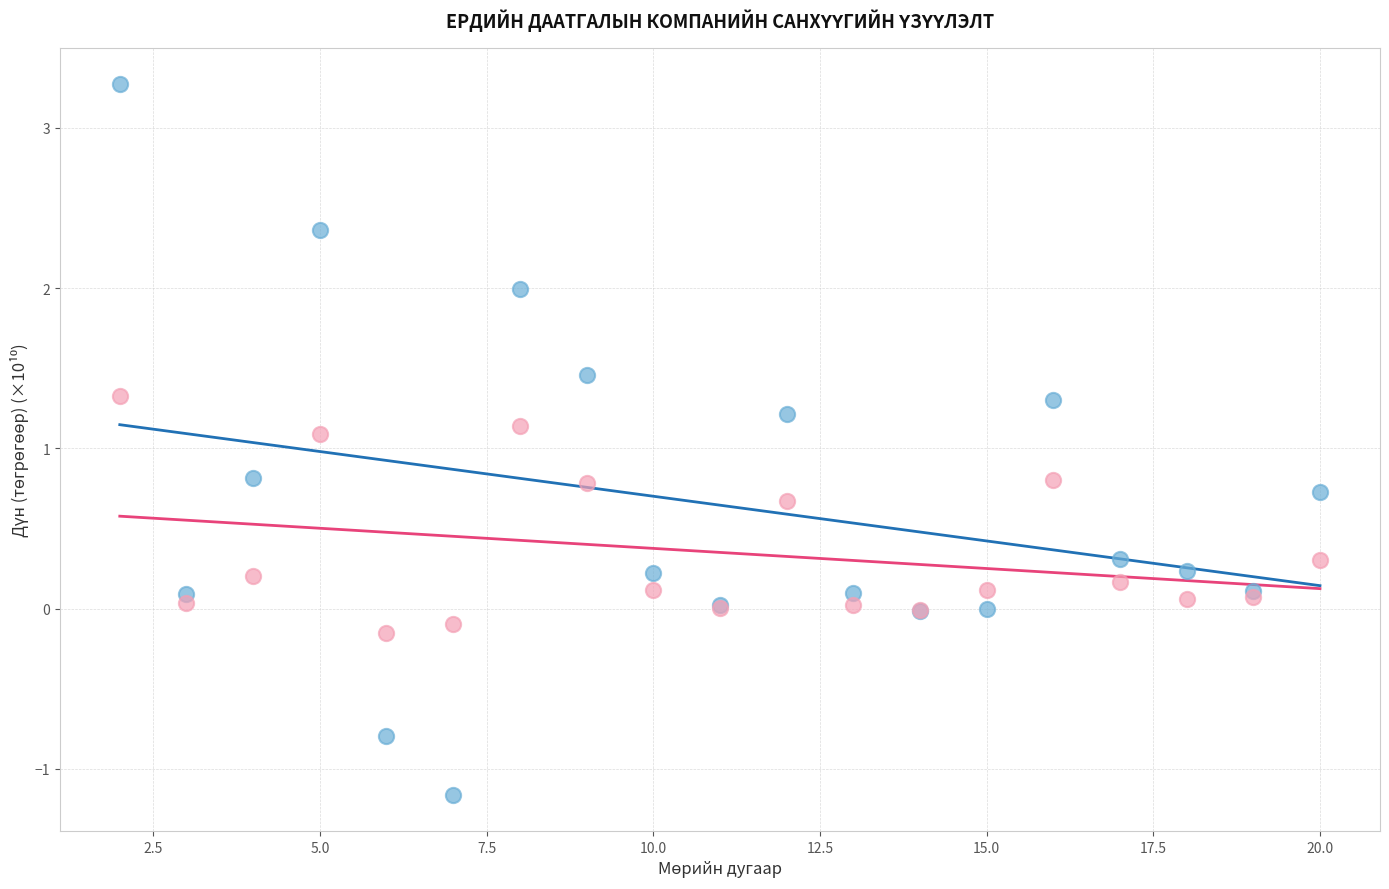

What is the X range (max minus min) for the scatter plot?

18.0